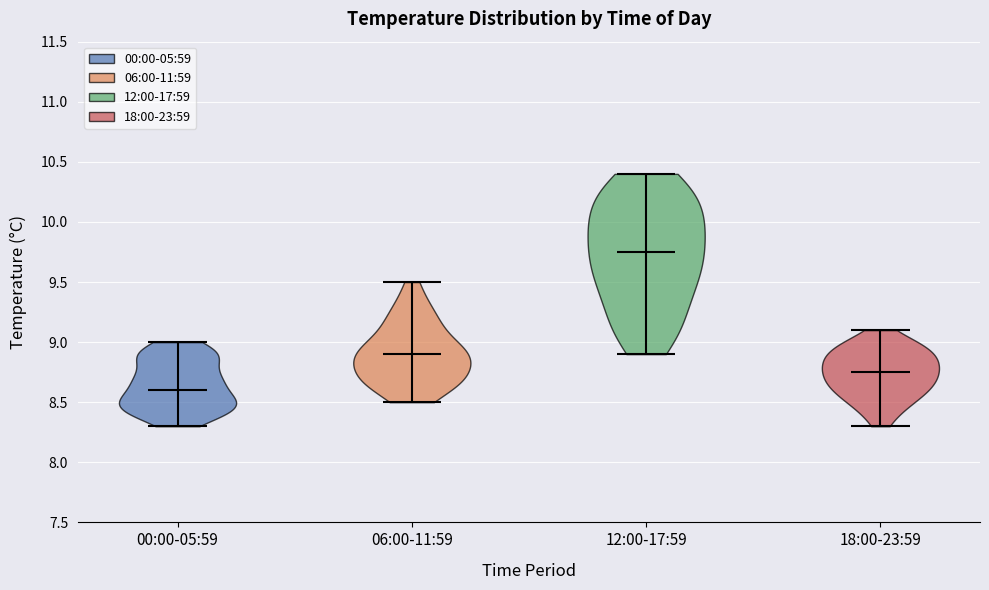

Reading left to right, read every violin against the y-axis: where its median line is, and the lowest and highest points it reaches. The values are not printed on the chart, so give them approximately, as read against the axis.

00:00-05:59: median line 8.60, lowest point 8.30, highest point 9.00
06:00-11:59: median line 8.90, lowest point 8.50, highest point 9.50
12:00-17:59: median line 9.75, lowest point 8.90, highest point 10.40
18:00-23:59: median line 8.75, lowest point 8.30, highest point 9.10